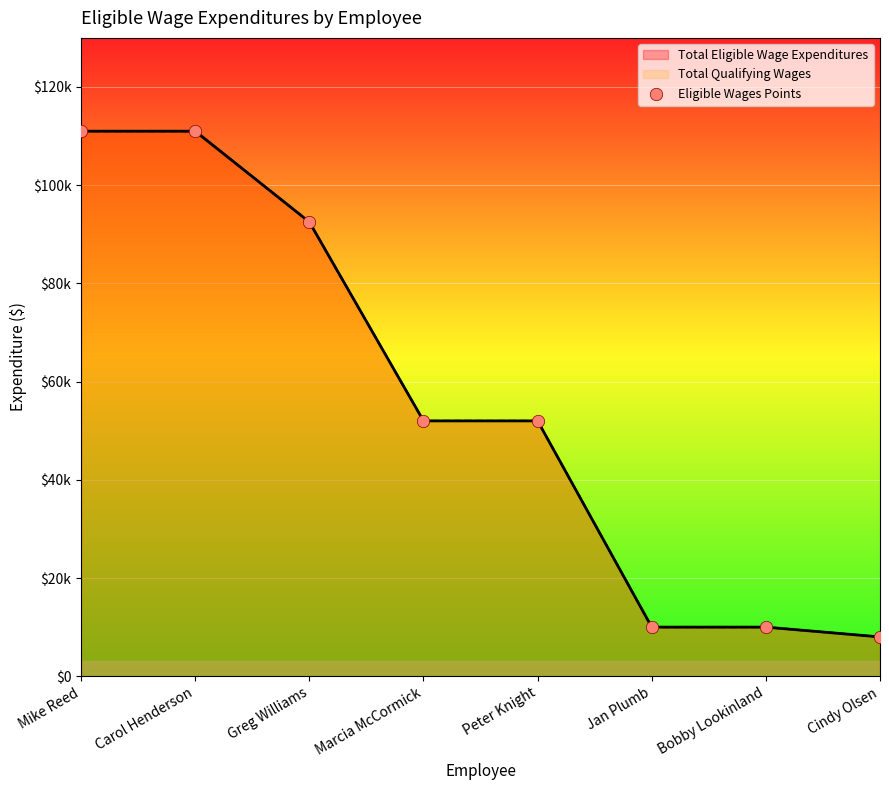

What is the change in value from Peter Knight to Bobby Lookinland?

-42000